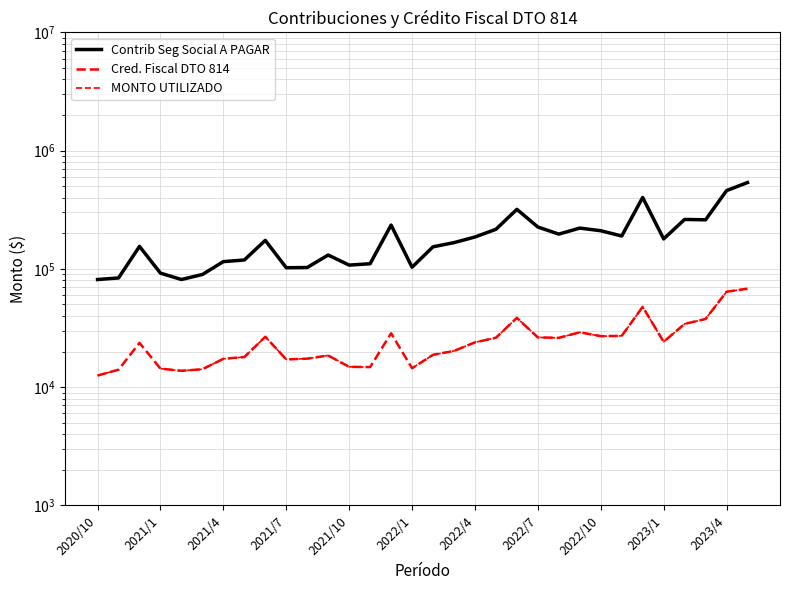

Does the chart display data point markers on the line(s)?

No